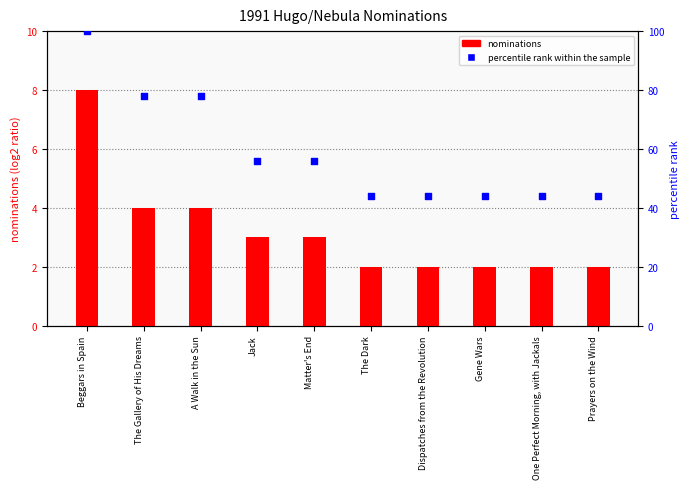

What is the total value across all series at Dispatches from the Revolution?

46